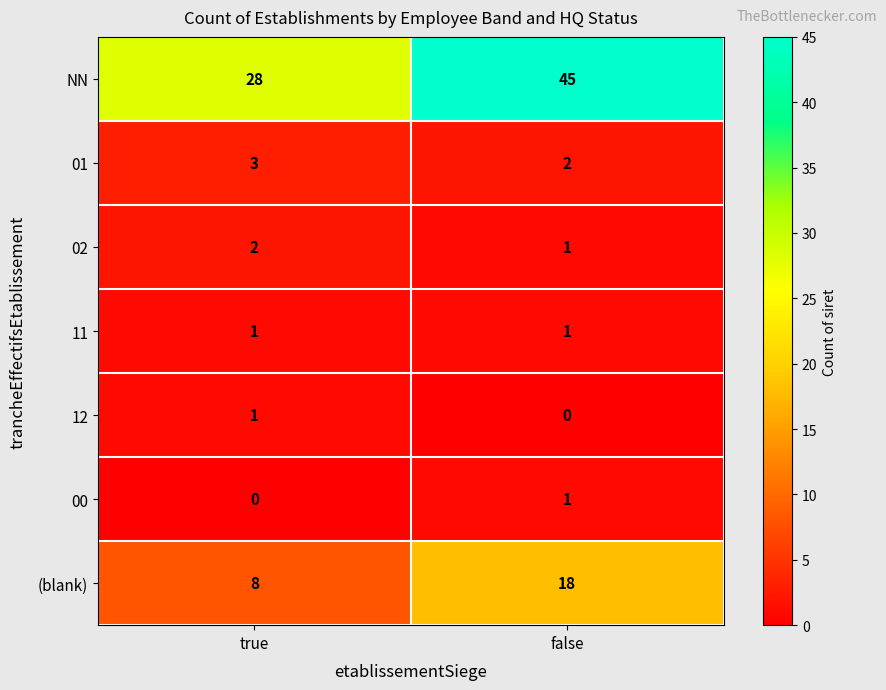

Between true and false, which series saw the biggest shift?

NN